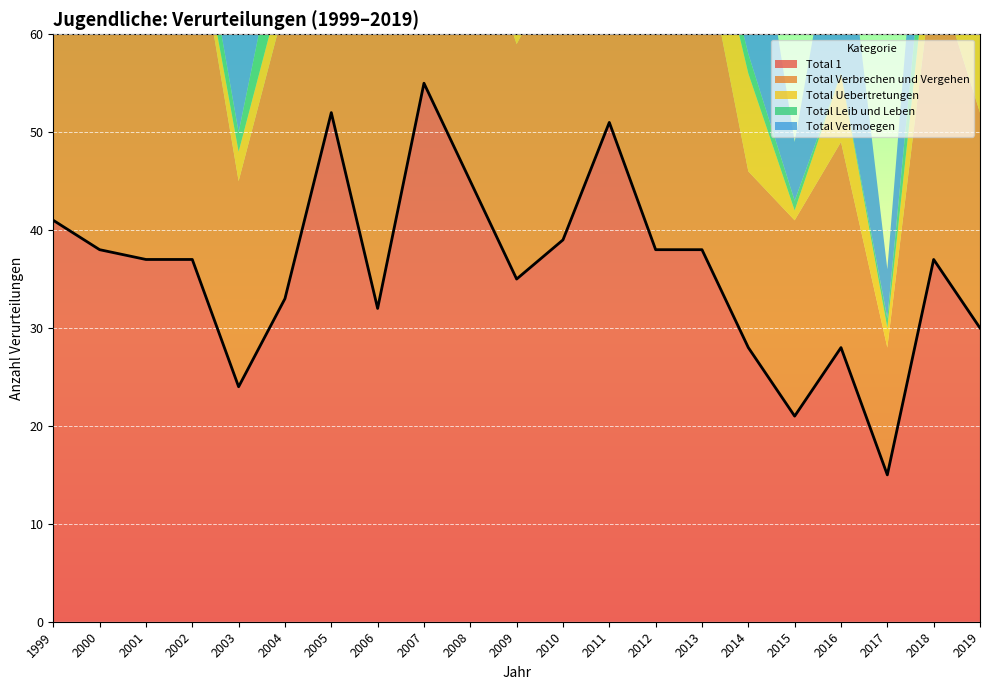

At which label is Total 1 closest to 35?

2009